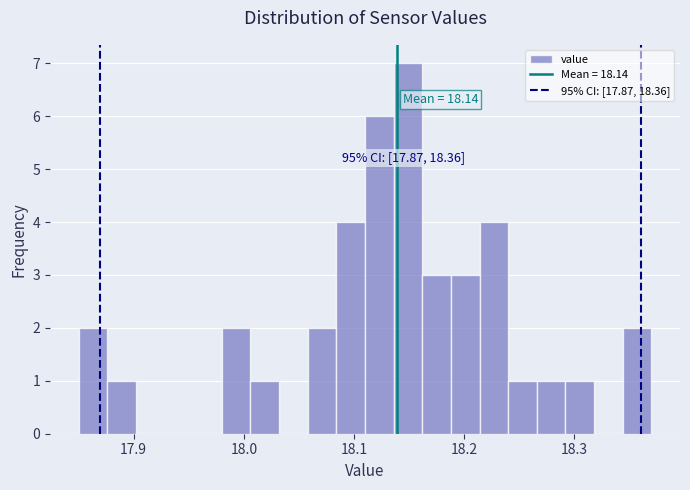

Around what value on the x-axis is the tallest bar? Give the approximate position of its centre, as read against the axis.

18.15